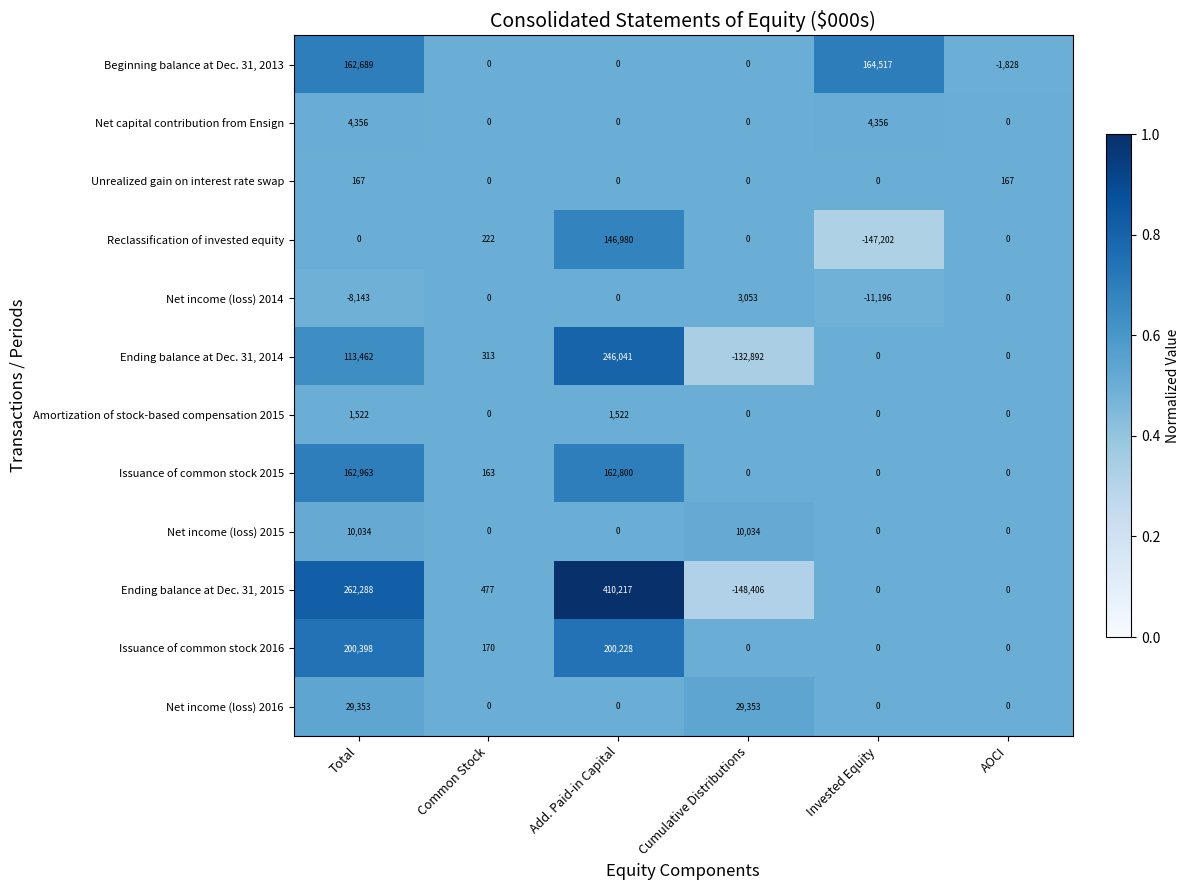

Is it true that Net capital contribution from Ensign equals 0 at AOCI?

True